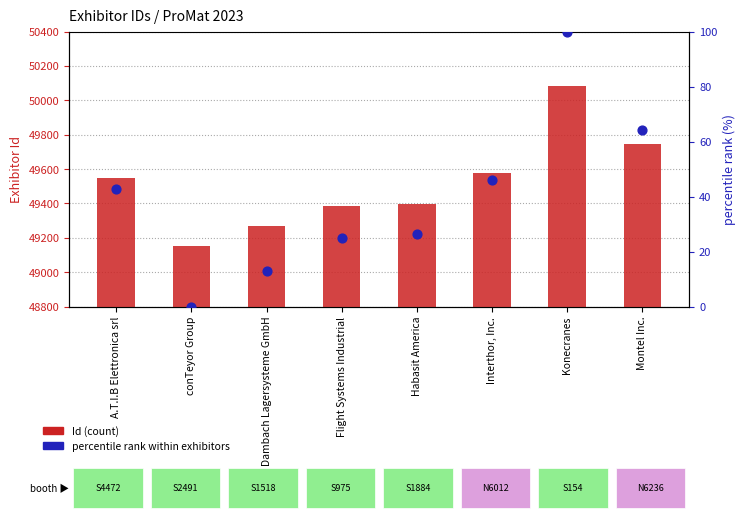

At how many categories does at least one series exceed 5344?

8